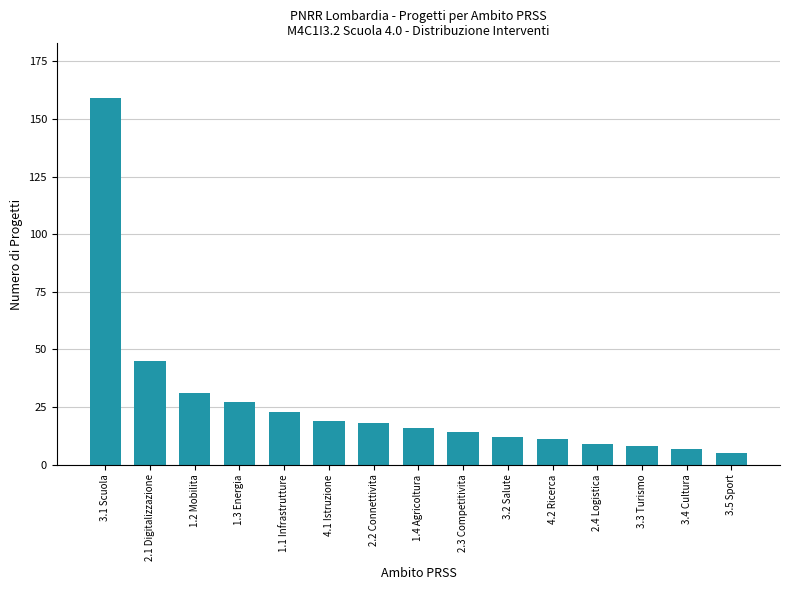

Count the number of data series in this chart.

1